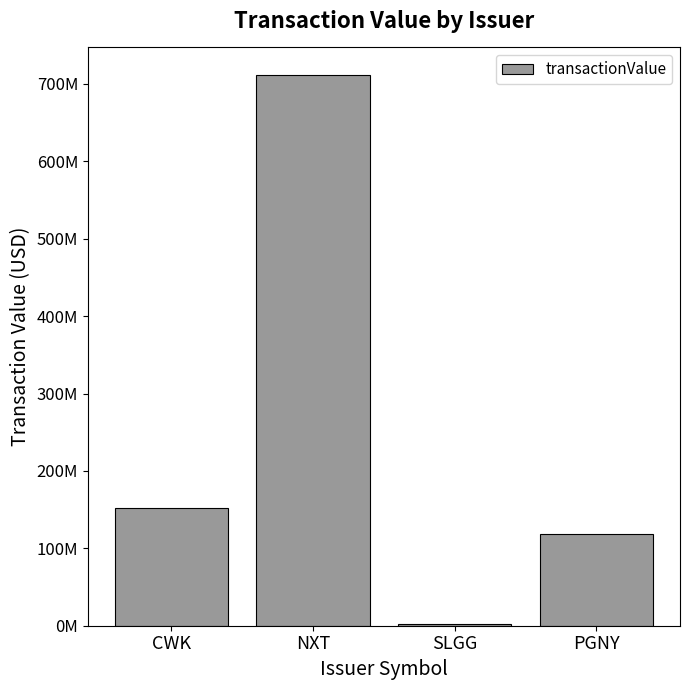

The chart shows a value of 200487102 at PGNY. True or false?

False